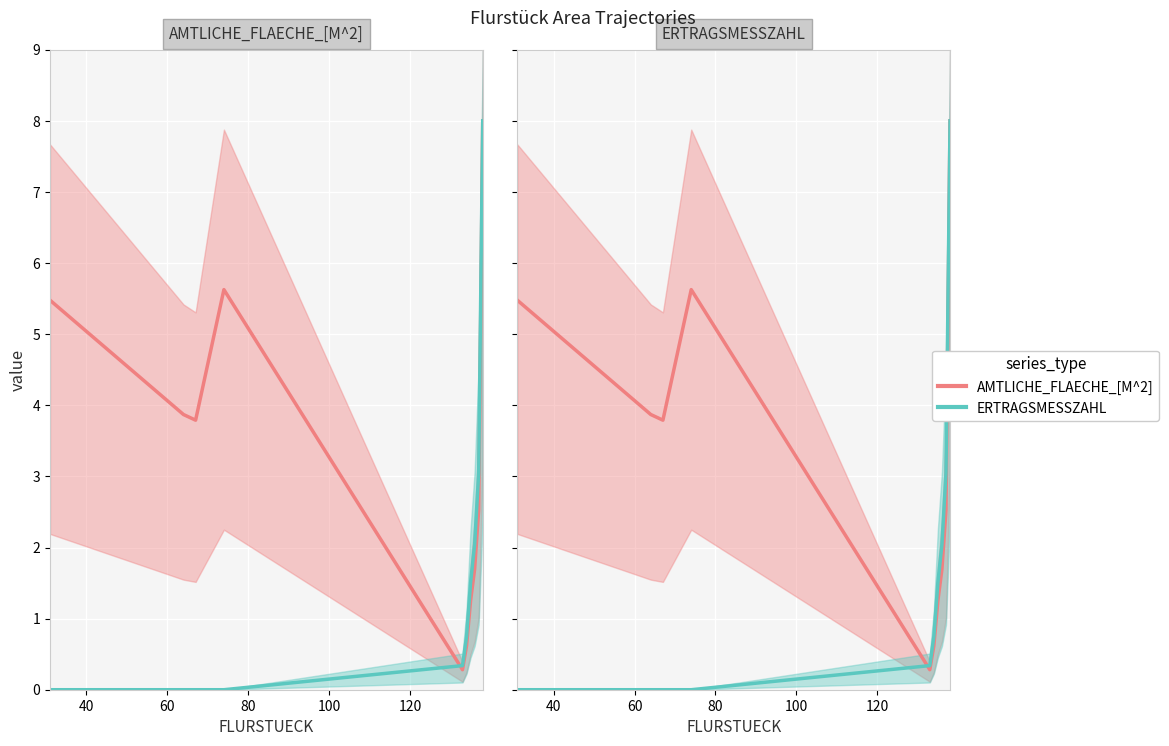

What is the value of the AMTLICHE_FLAECHE_[M^2] point at the 7th from the left?

1.3